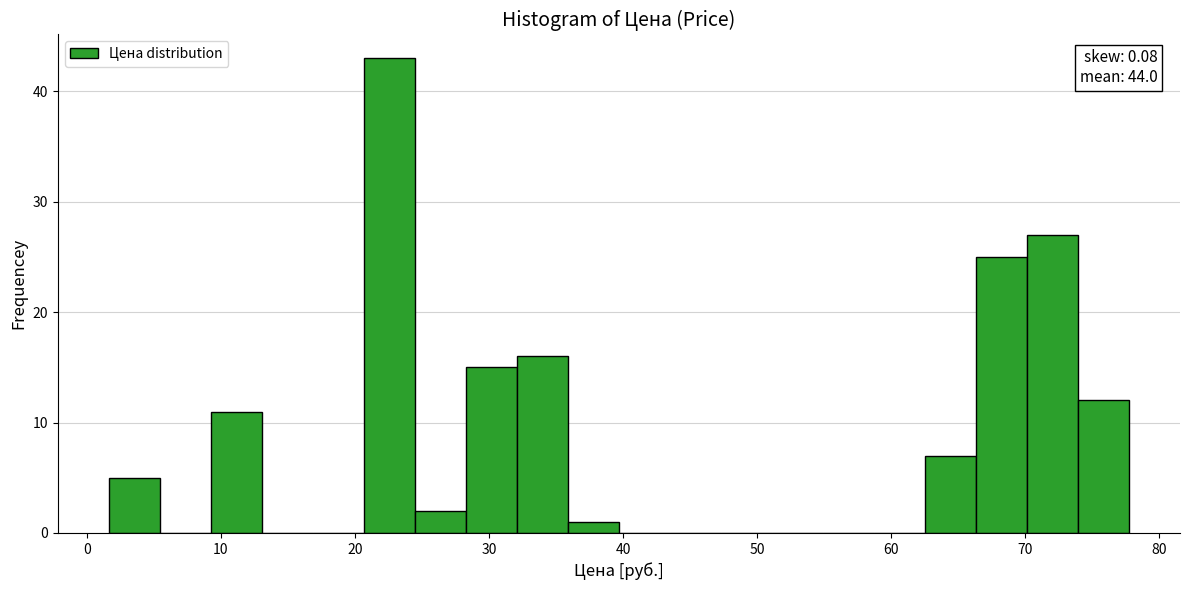

Around what value on the x-axis is the tallest bar? Give the approximate position of its centre, as read against the axis.

23